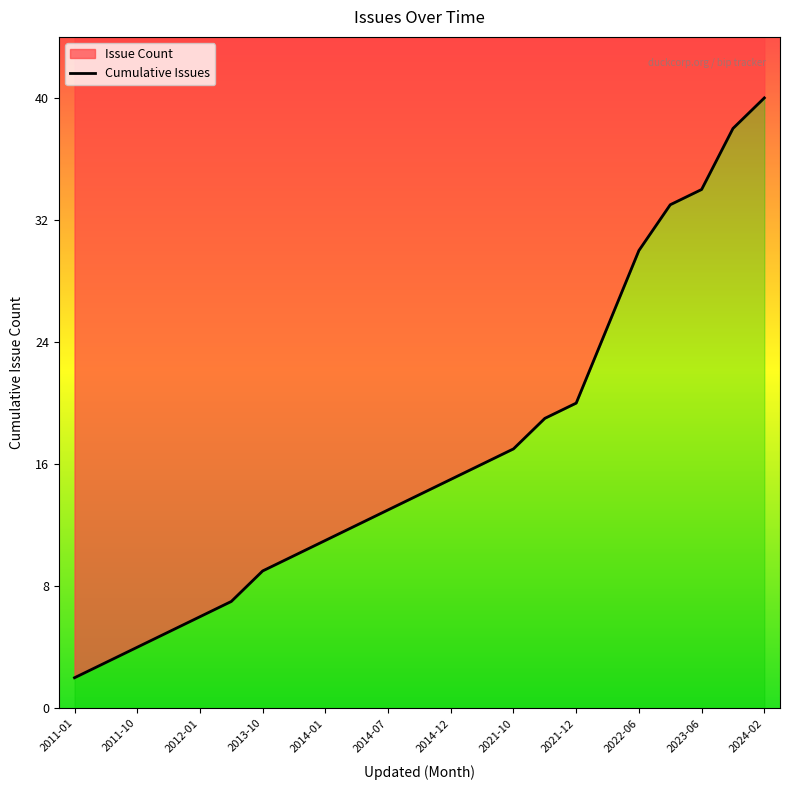

The value at 17 is 25. True or false?

True